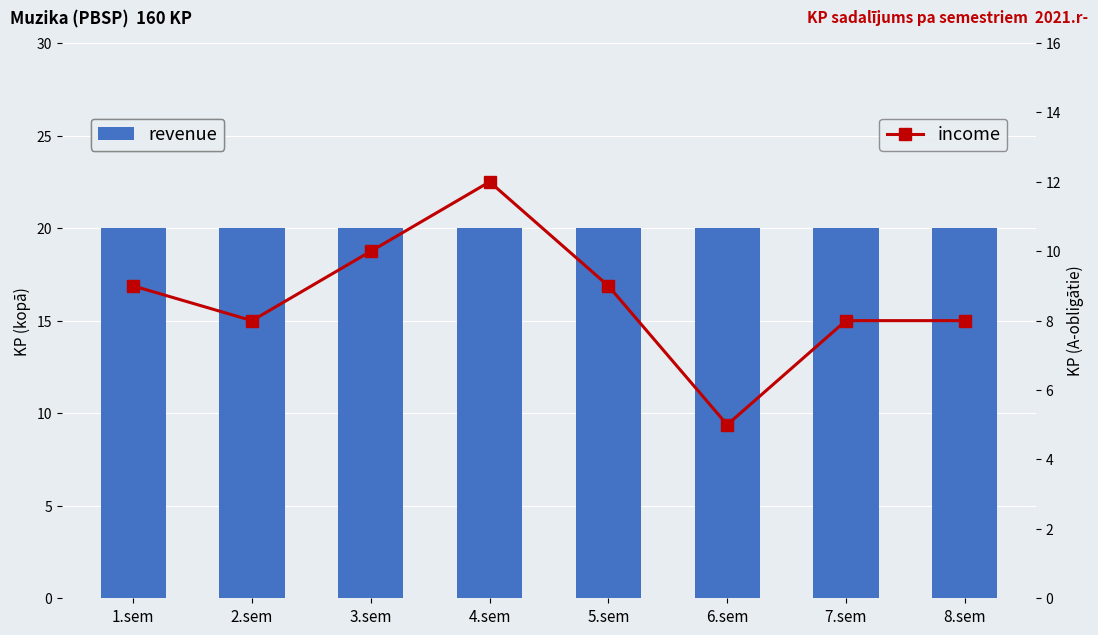

The income series shows 2 at 2.sem. True or false?

False